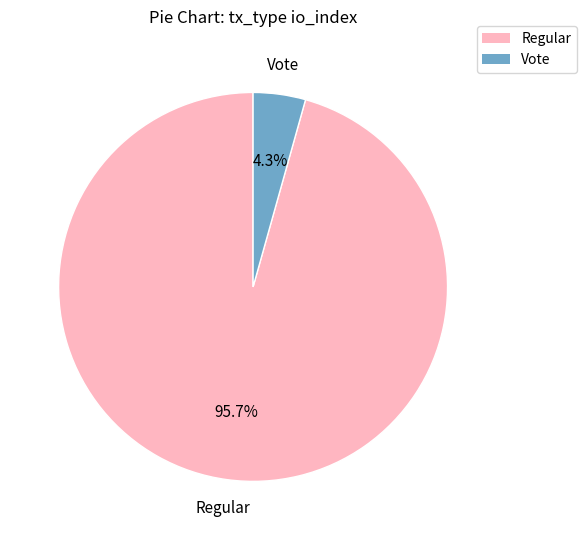

Which category has the smallest portion of the pie?

Vote